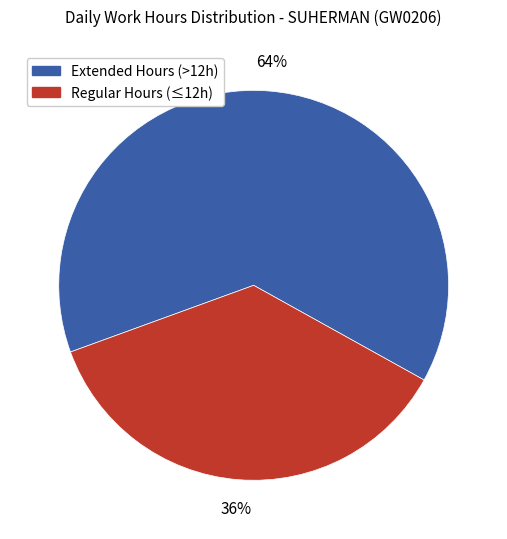

How many slices are in this pie chart?

2